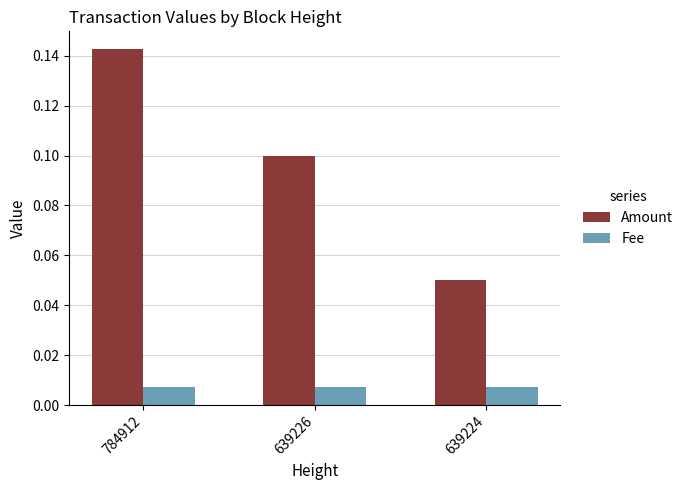

True or false: Amount has a value of 0.1 at 784912.

True